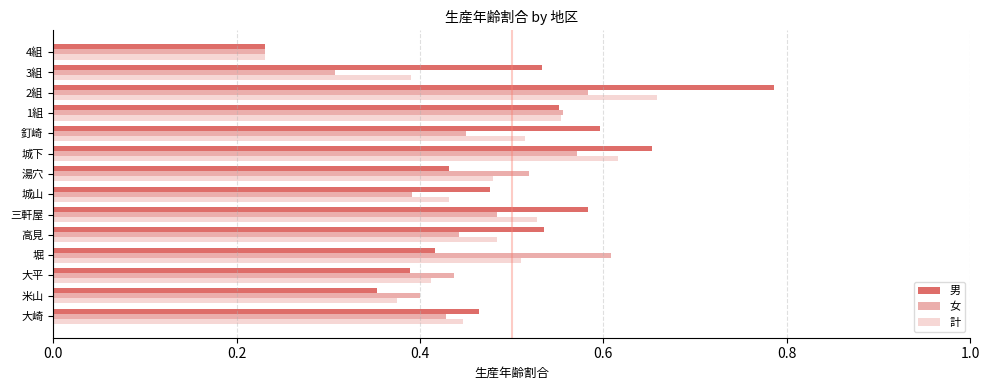

What is the sum of the 計 values at 大平 and 釘崎?

0.9